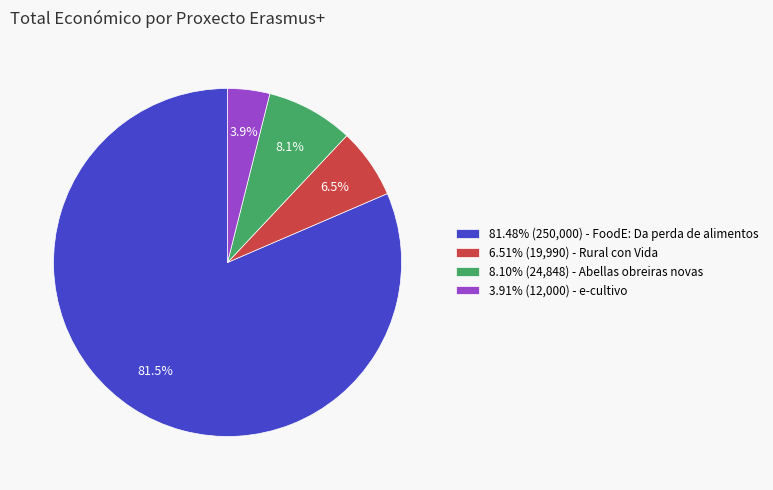

Does 81.48% (250,000) - FoodE: Da perda de alimentos account for over 50% of the chart?

Yes